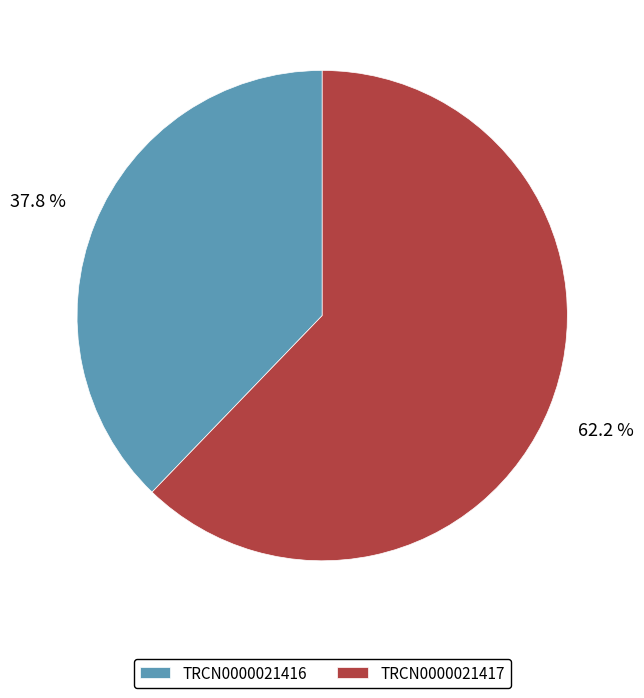

Which category has the biggest portion of the pie?

TRCN0000021417